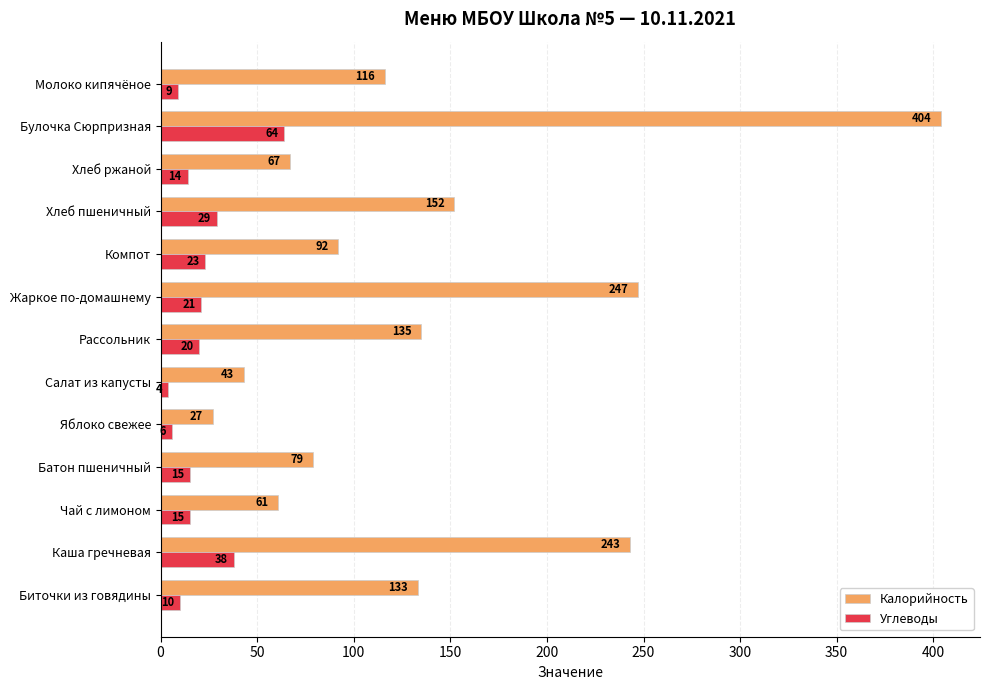

At how many categories does at least one series exceed 139?

4